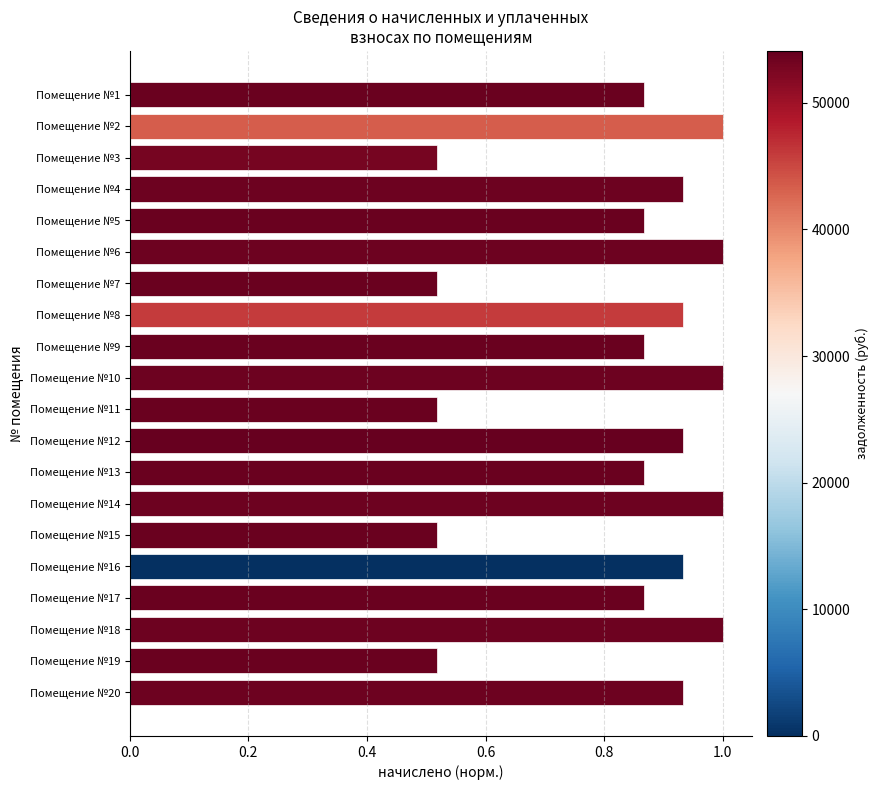

Which has a higher value, Помещение №19 or Помещение №5?

Помещение №5